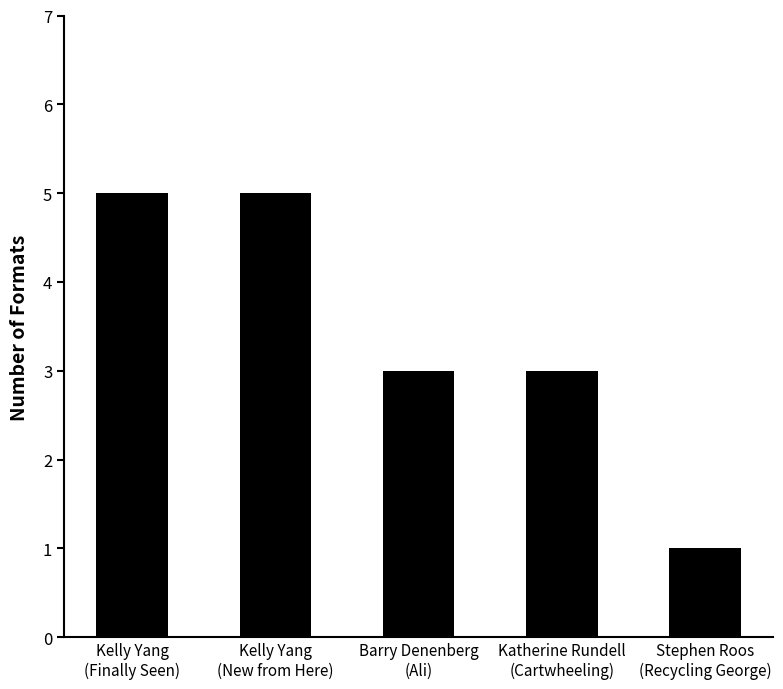

What is the sum of all values?

17